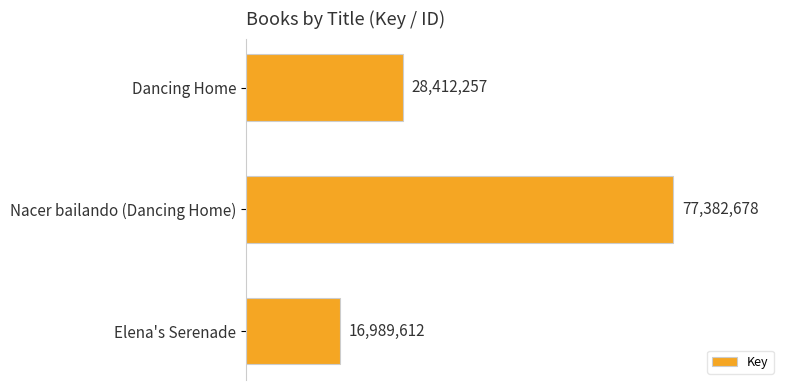

How many values are below 28412257?

1